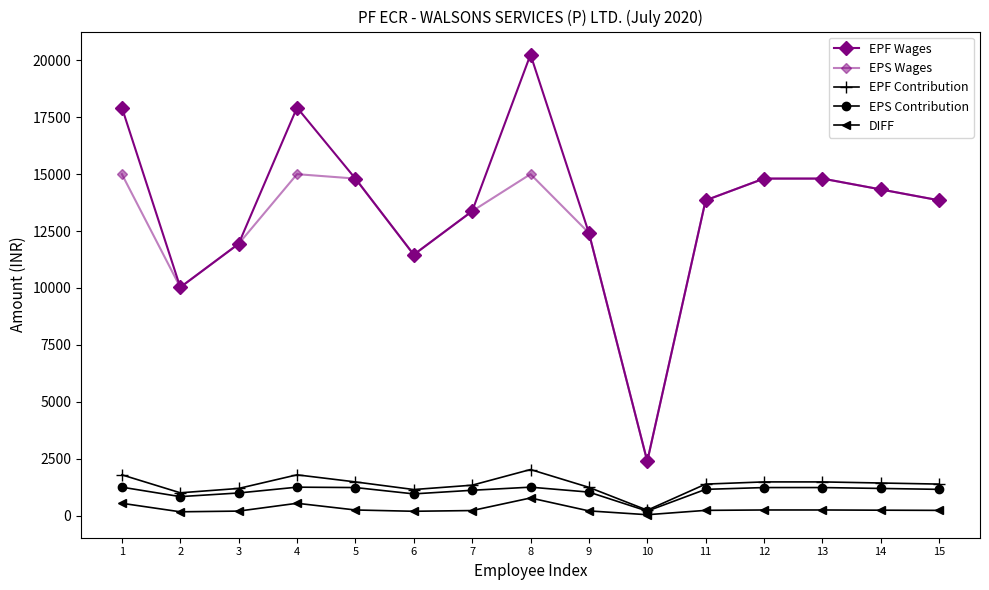

Does the chart have visible grid lines?

No